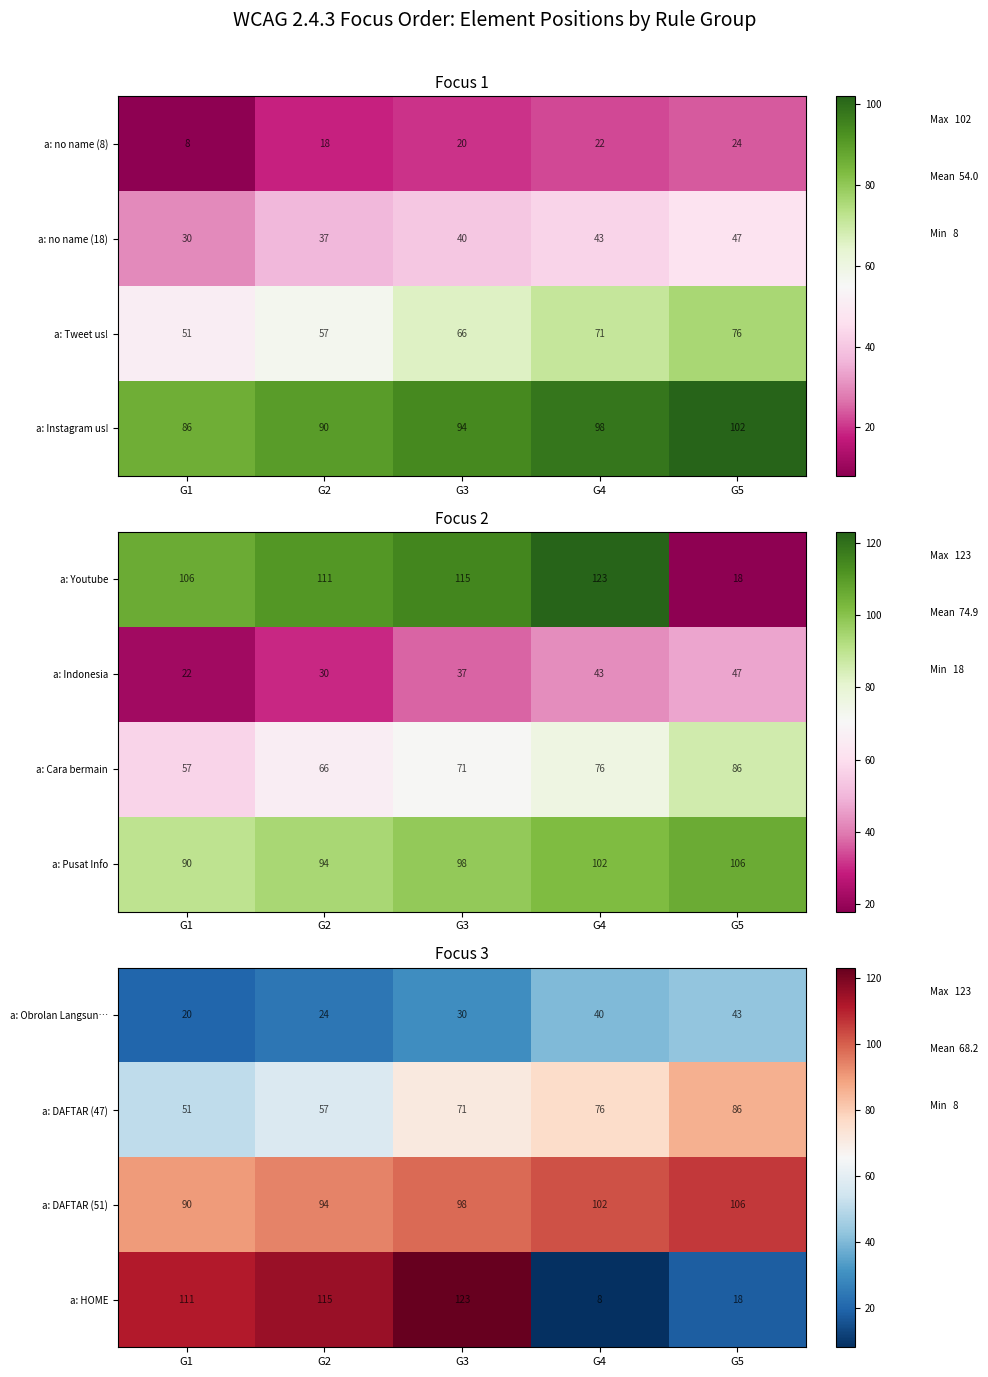

Rank the categories by a: HOME value from highest to lowest.

G3, G2, G1, G5, G4